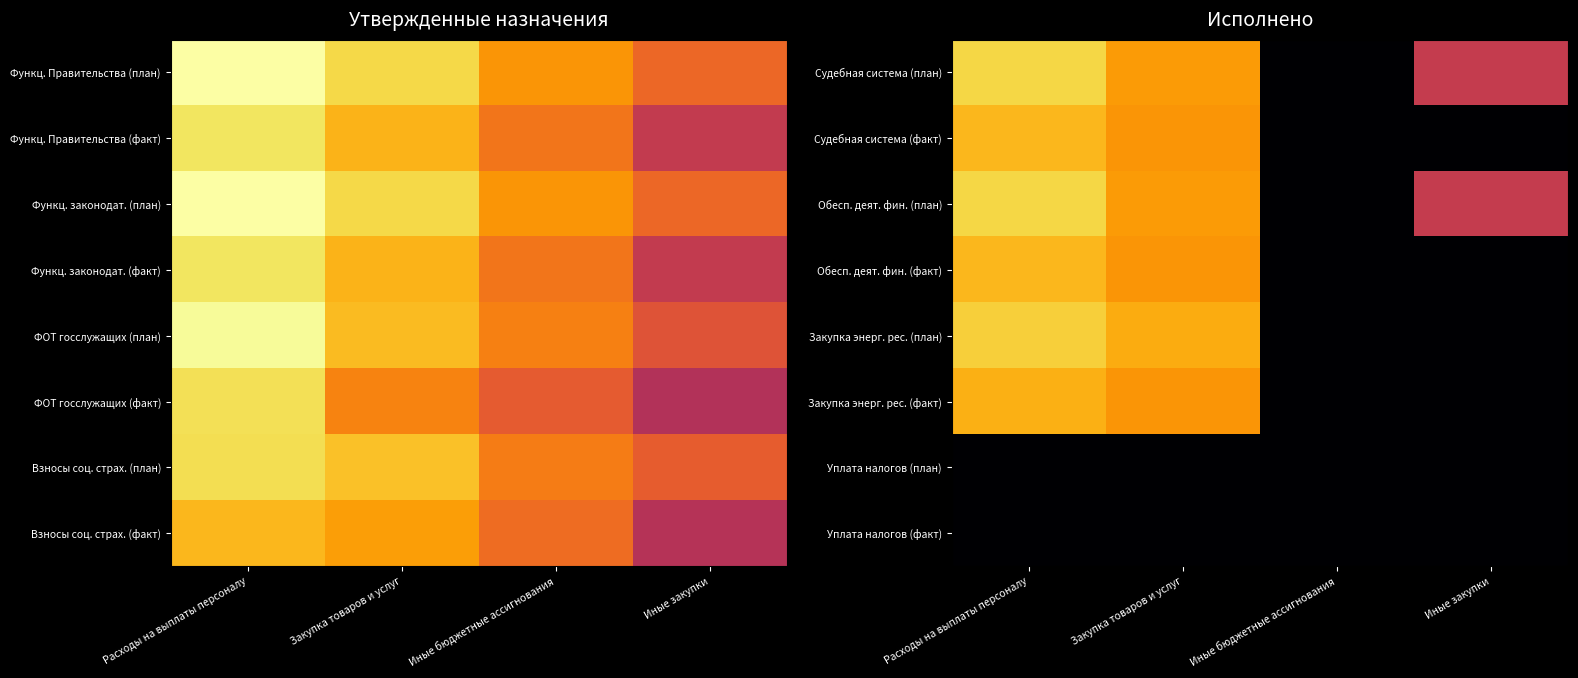

Is the value of Обесп. деят. фин. (план) at Иные закупки greater than the value of Закупка энерг. рес. (факт) at Закупка товаров и услуг?

No